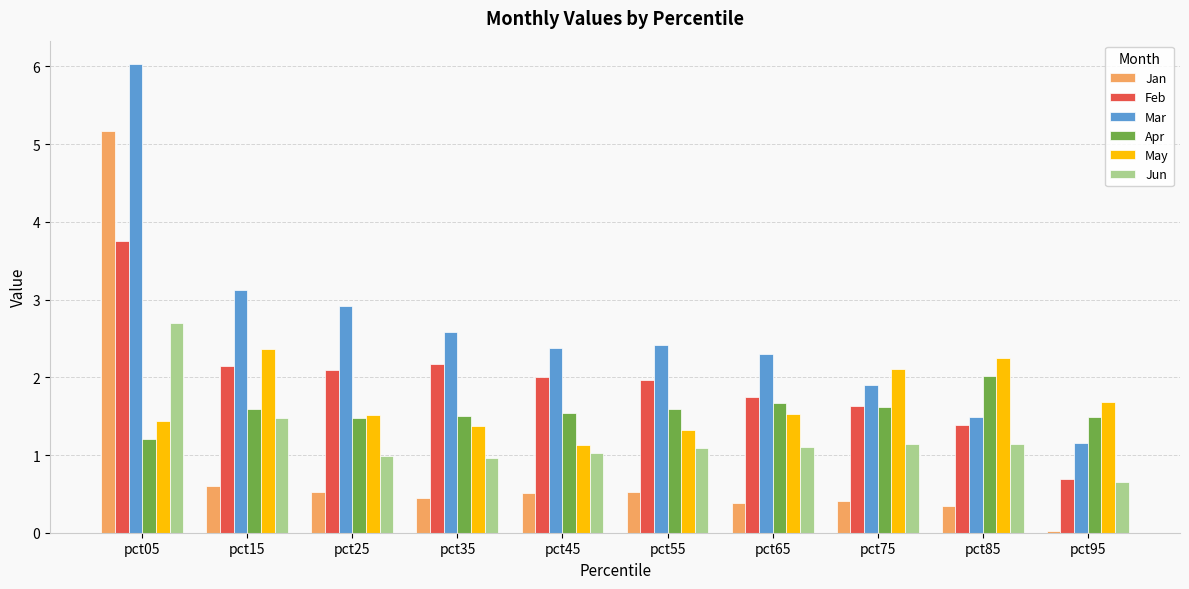

Are the bars grouped side by side (vs. stacked)?

Yes